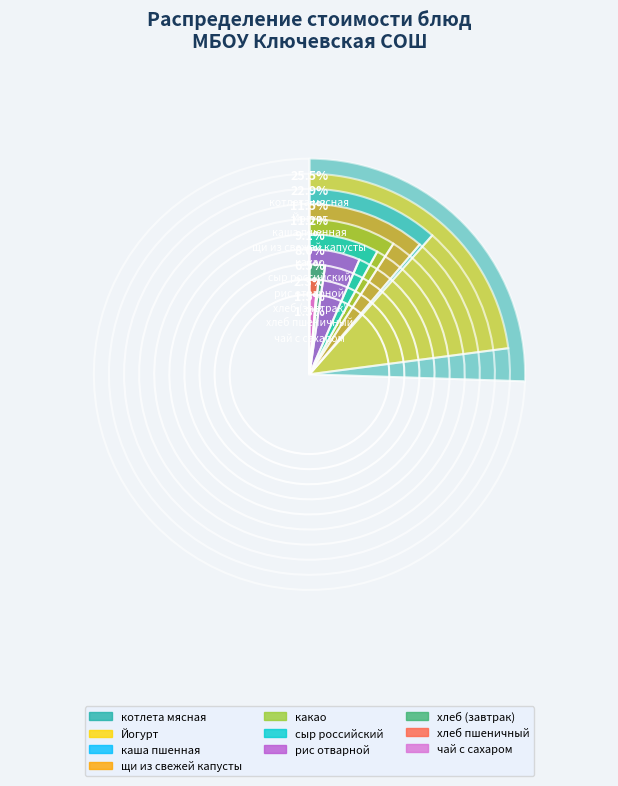

Is there a majority slice in this chart?

No